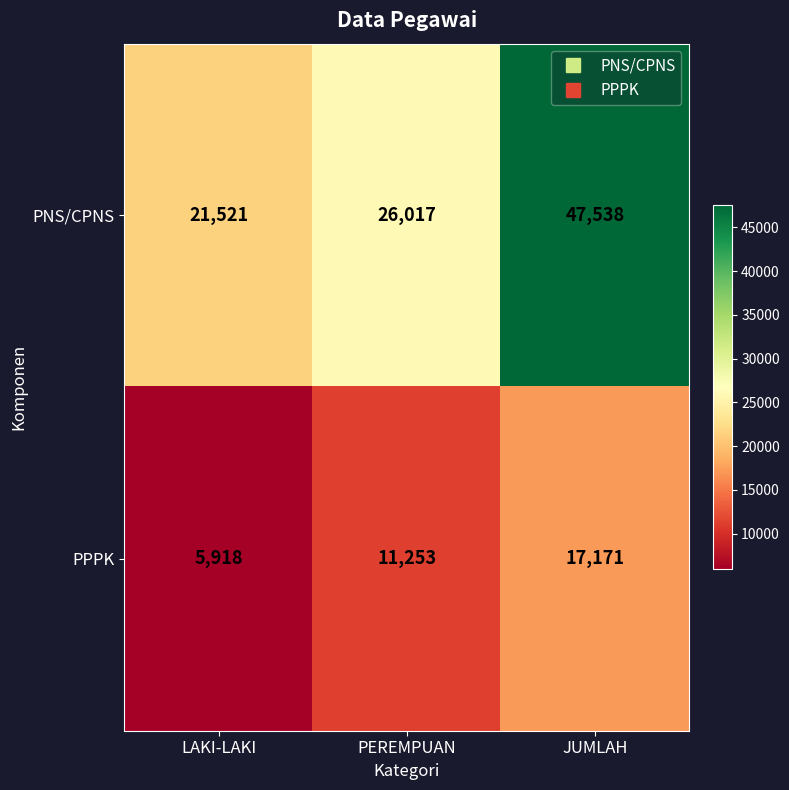

Which label corresponds to the largest value in the chart?

JUMLAH